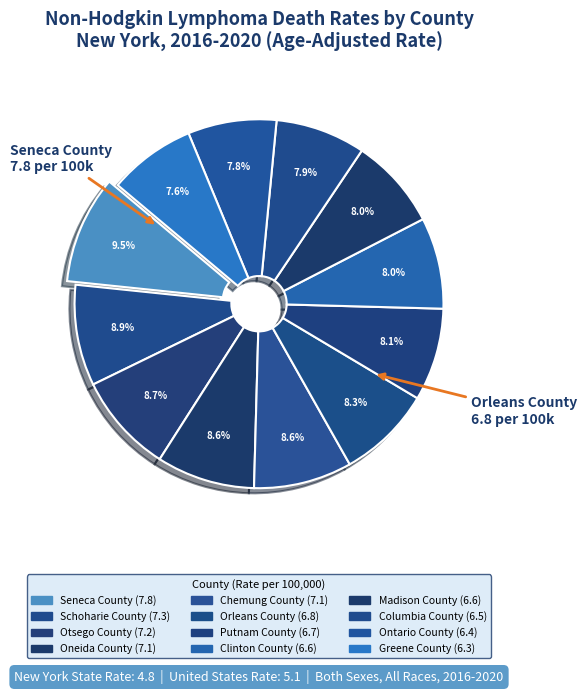

To the nearest percent, what is the combined percentage of Columbia County and Madison County?

16%